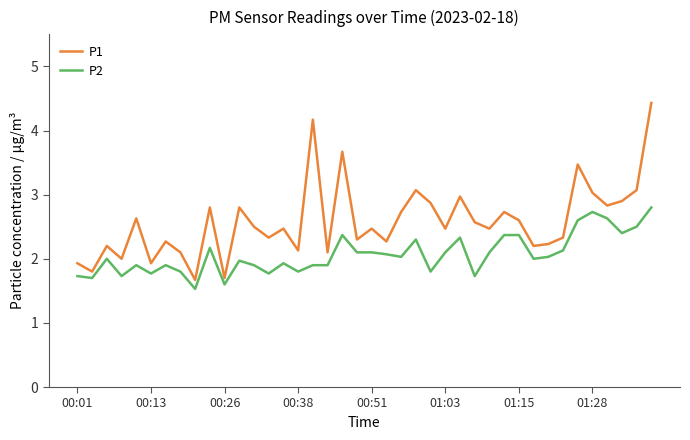

What is the difference between the maximum and minimum values in the P1 series?

2.8